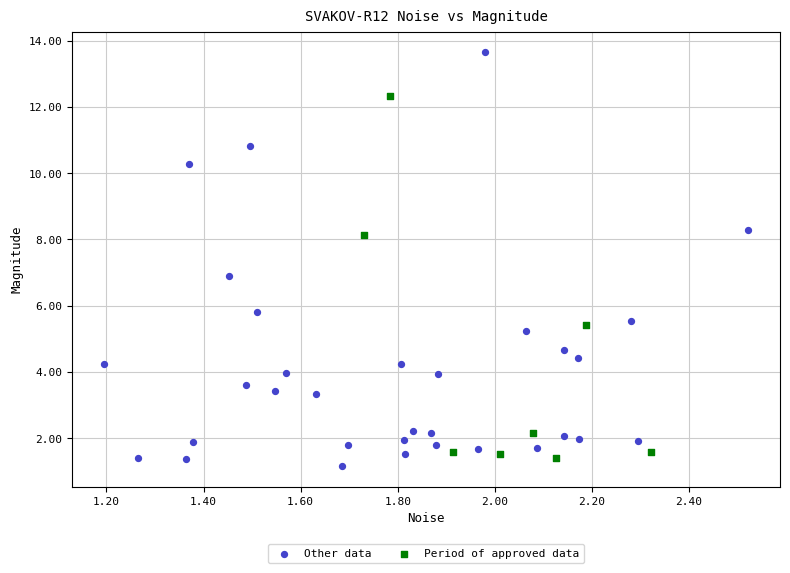

Which series has the largest Y range (max minus min)?

Other data